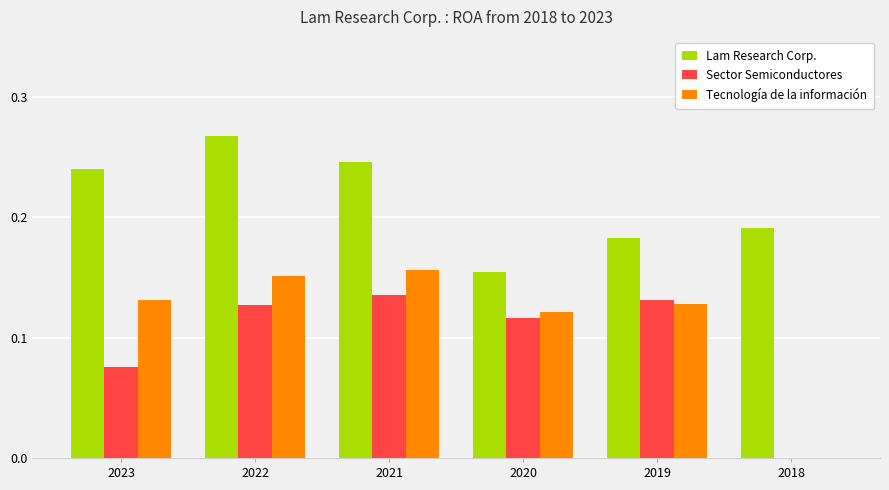

How many values in Sector Semiconductores are above zero?

5